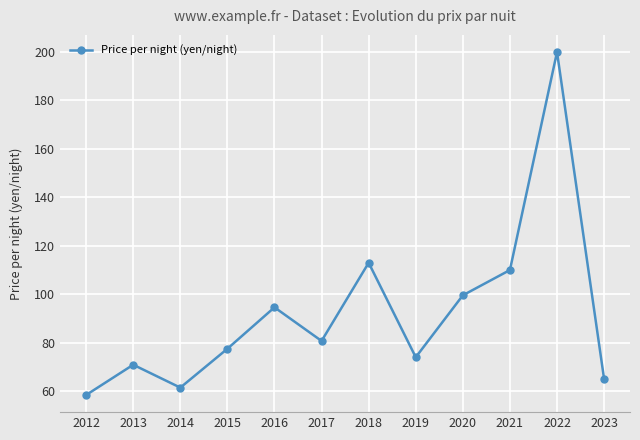

How many lines are shown in the chart?

1